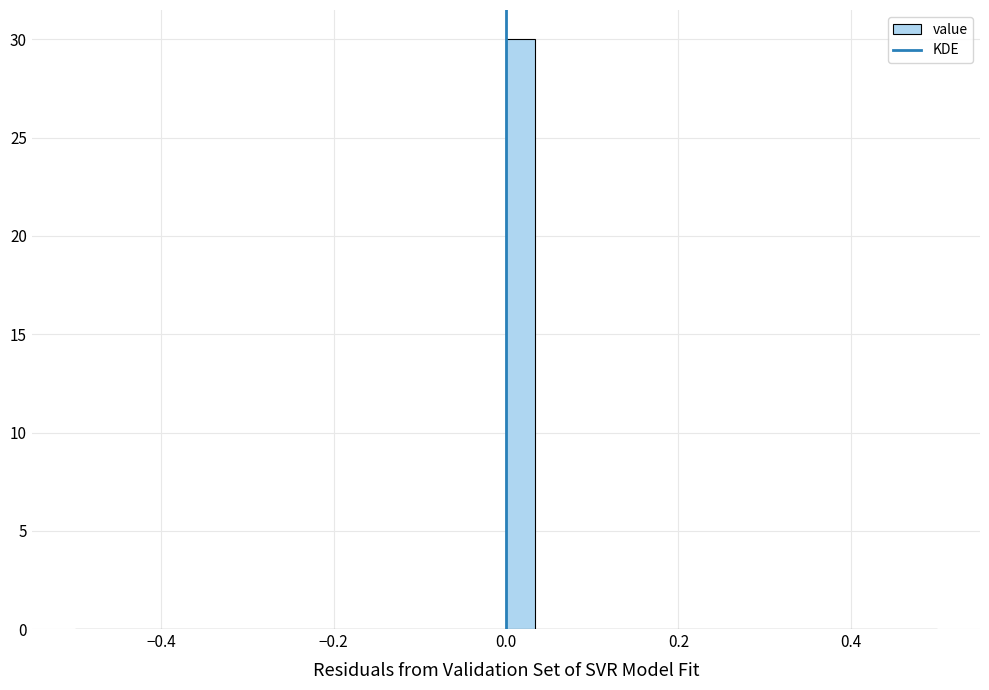

Around what value on the x-axis is the tallest bar? Give the approximate position of its centre, as read against the axis.

0.02